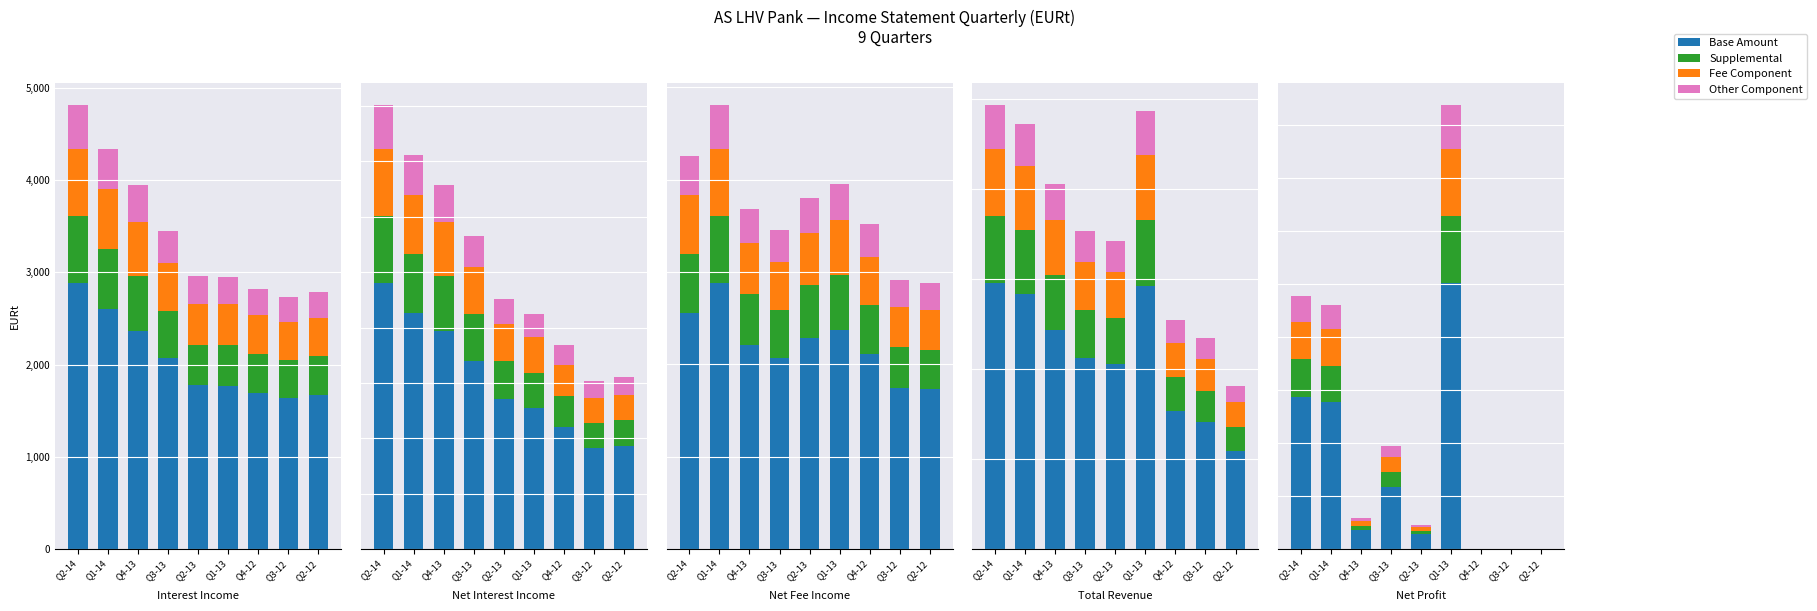

What is the approximate value of Other Component at Q1-13?

167.4